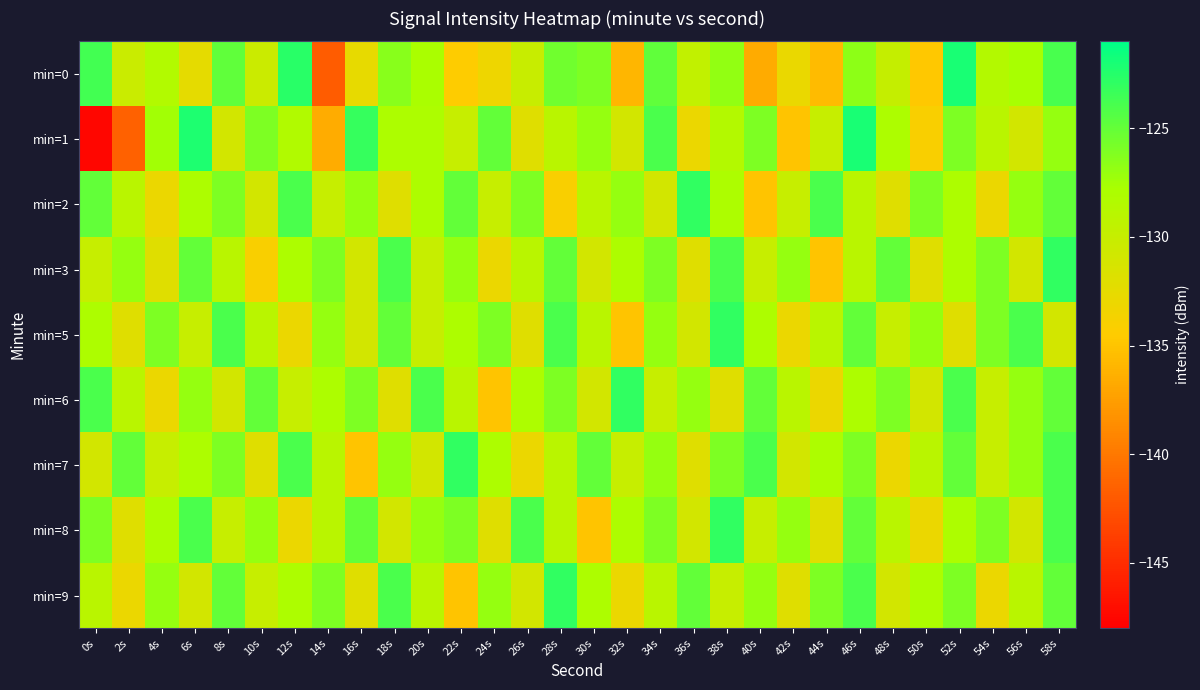

Which series changed the most between 22s and 56s?

min=0